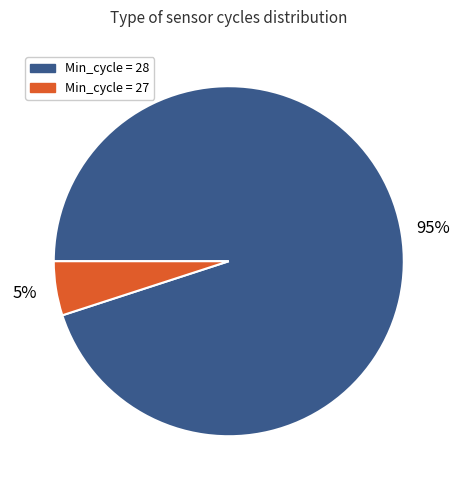

To the nearest percent, what portion does Min_cycle = 27 represent?

5%